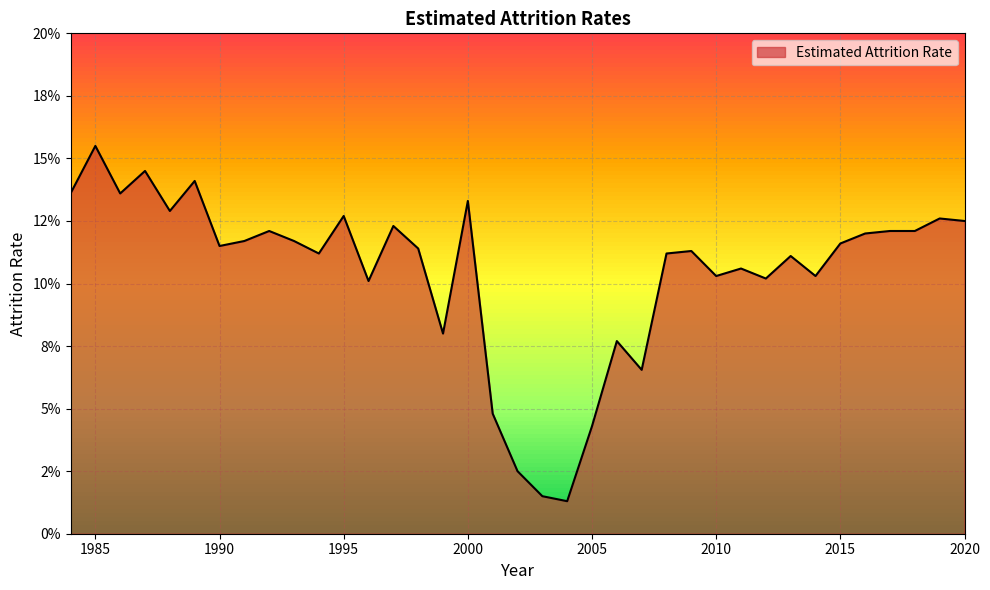

List the labels in order of value, smallest first.

2004, 2003, 2002, 2005, 2001, 2007, 2006, 1999, 1996, 2012, 2010, 2014, 2011, 2013, 1994, 2008, 2009, 1998, 1990, 2015, 1991, 1993, 2016, 1992, 2017, 2018, 1997, 2020, 2019, 1995, 1988, 2000, 1984, 1986, 1989, 1987, 1985